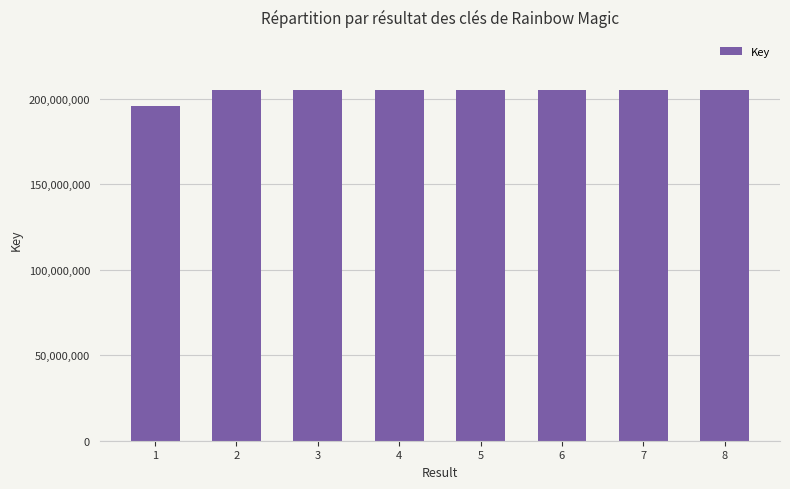

Read the value at 3, to the nearest 50.

205185000